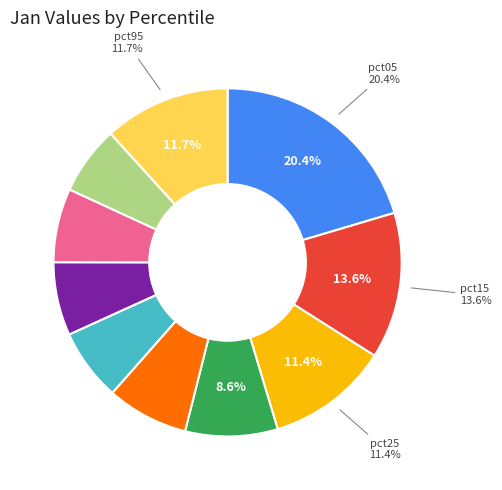

How many slices are in this pie chart?

10